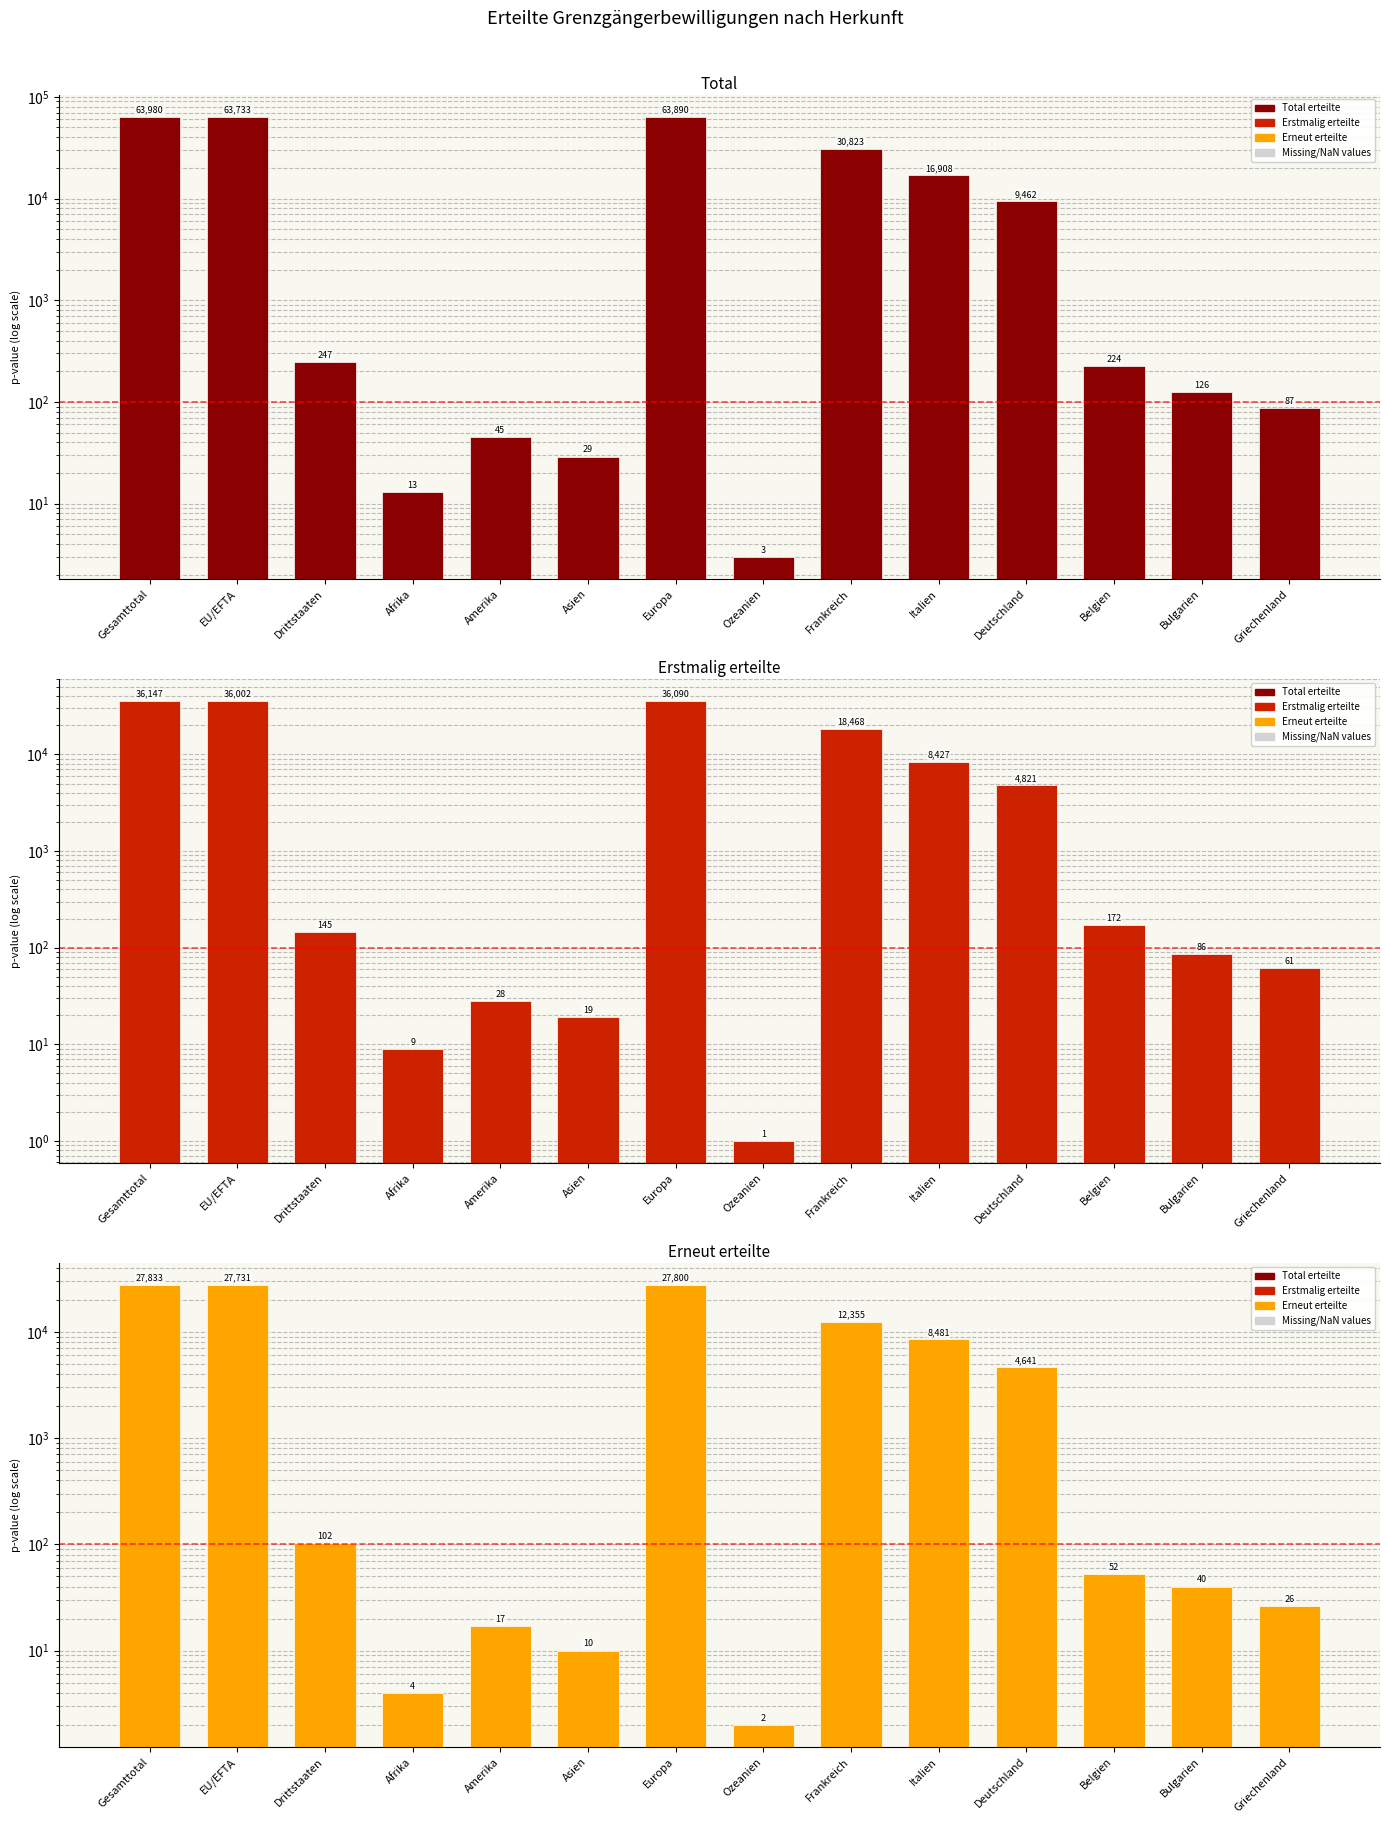

What is the difference between the second highest and second lowest values in the Total series?

63877